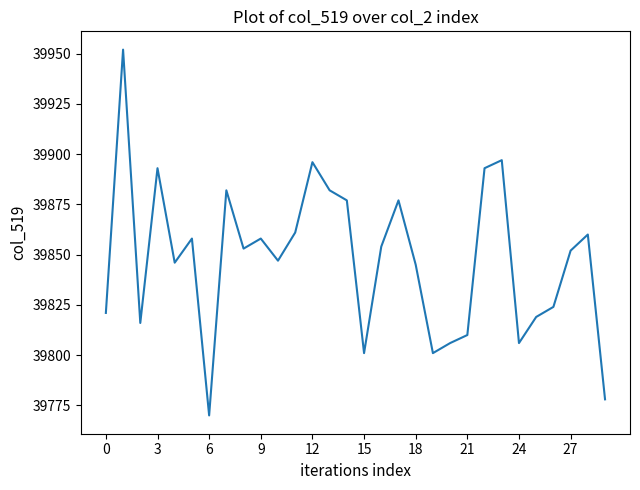

What is the smallest value displayed?

39770